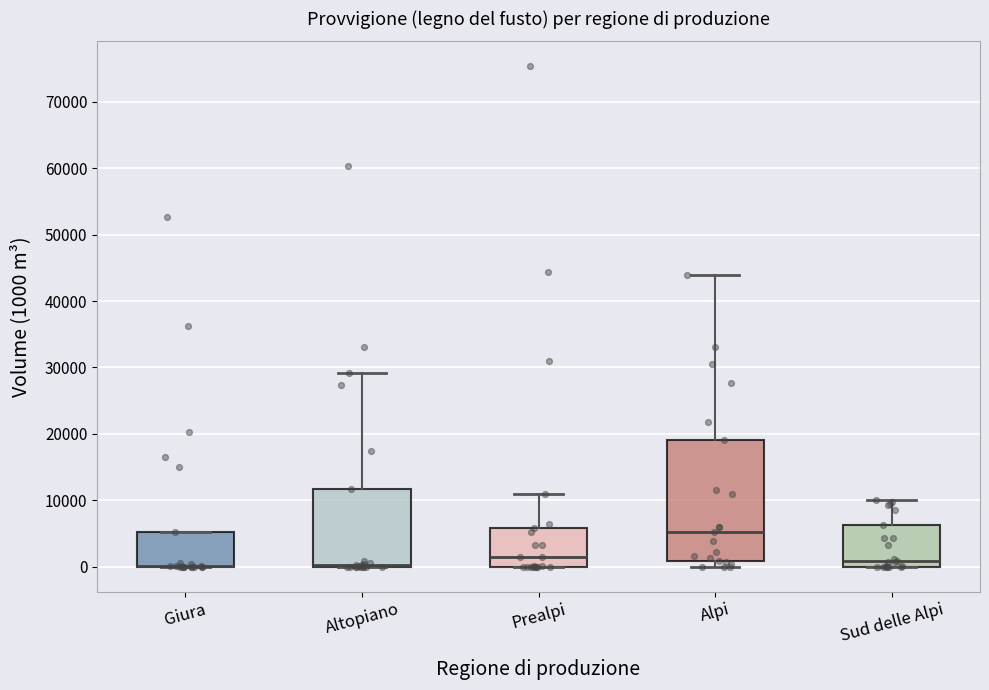

Reading left to right, read every box against the y-axis: the position of its median line, the range the box covers, and the ends of its whiskers. The values are not printed on the chart, so give them approximately, as read against the axis.

Giura: median 0 (drawn on the box's lower edge), box 0 to 5000, whiskers 0 to 5000
Altopiano: median 0 (drawn on the box's lower edge), box 0 to 12000, whiskers 0 to 29000
Prealpi: median 1000, box 0 to 6000, whiskers 0 to 11000
Alpi: median 5000, box 1000 to 19000, whiskers 0 to 44000
Sud delle Alpi: median 1000, box 0 to 6000, whiskers 0 to 10000